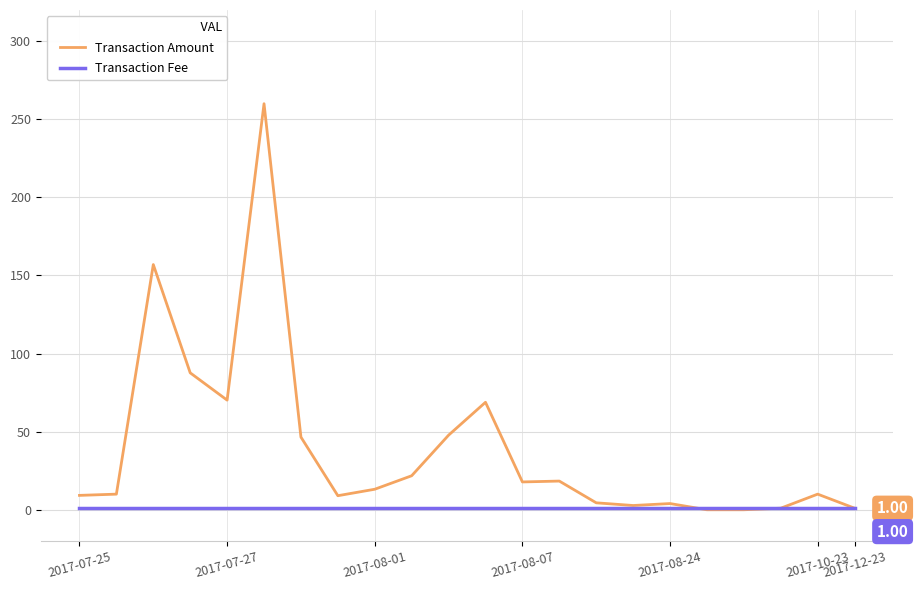

Which series has the largest total across all categories?

Transaction Amount